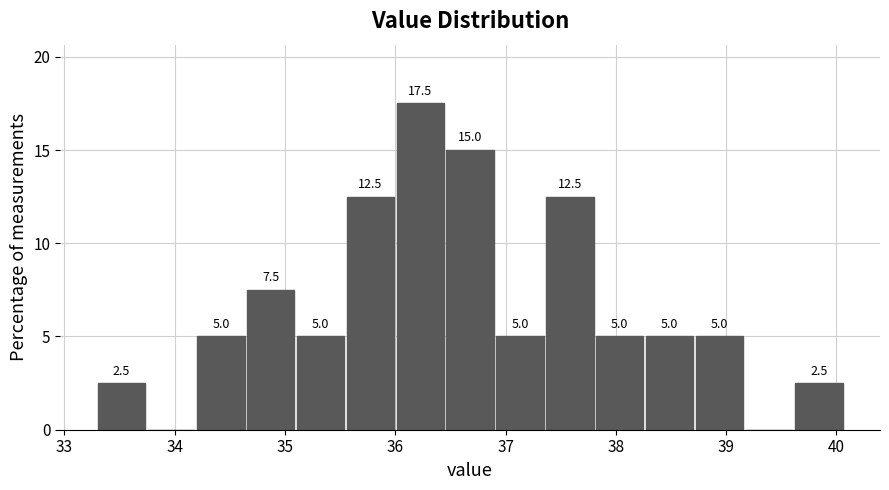

Over which range of the x-axis is the bar tallest?

36.0 to 36.5